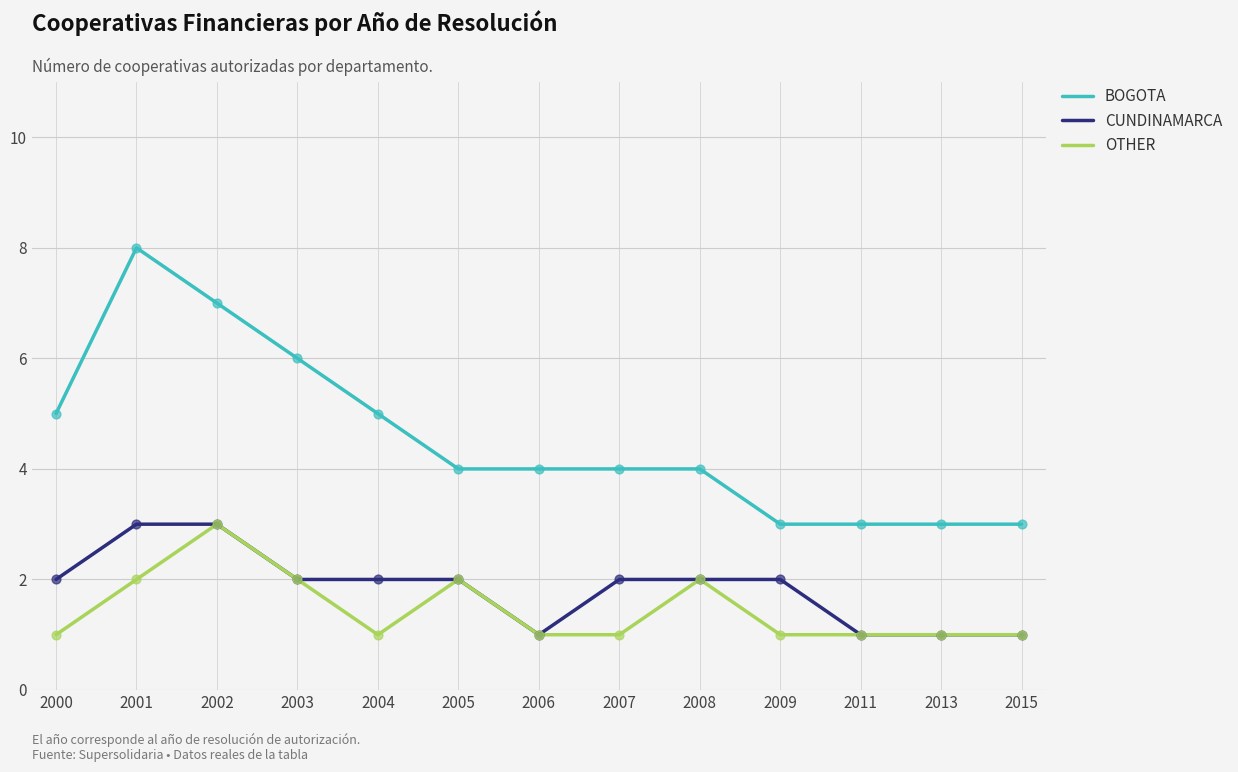

What is the total value across all series at 2015?

5